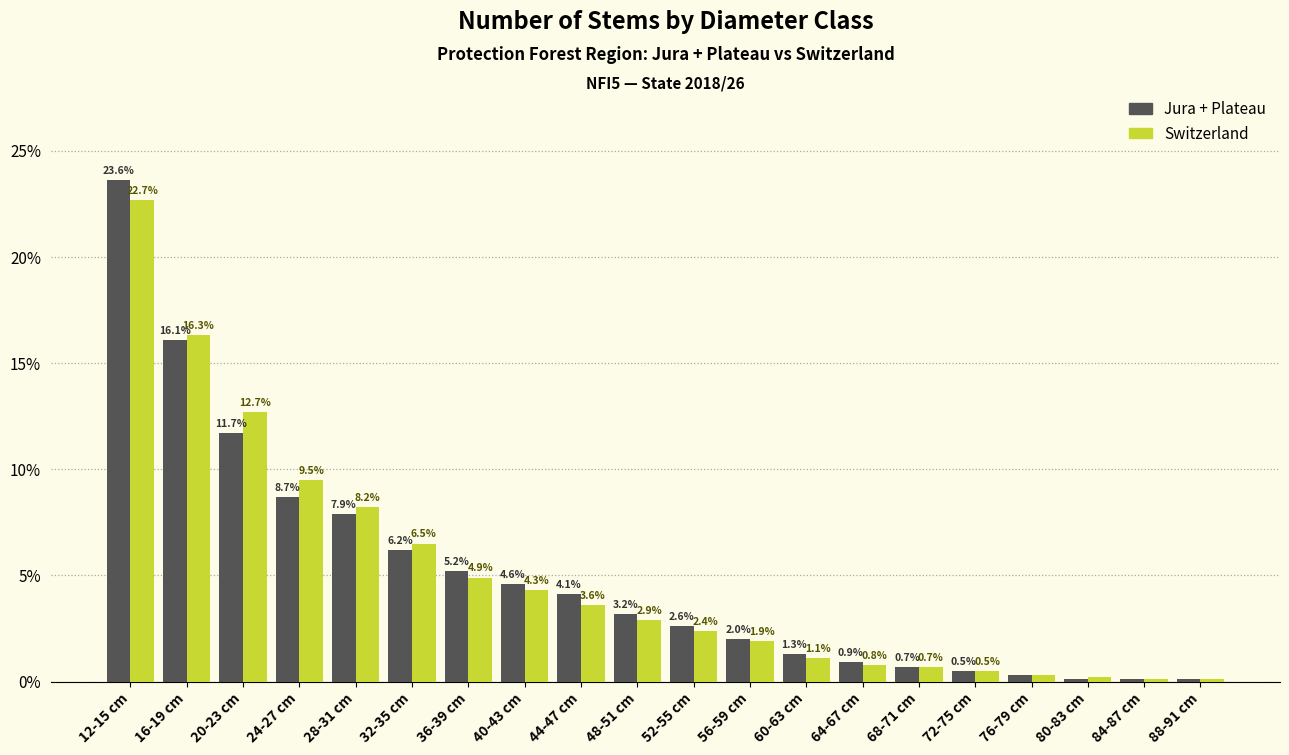

Reading right to left, what are all the values shown in this chart?

Jura + Plateau: 88-91 cm=0.1	84-87 cm=0.1	80-83 cm=0.1	76-79 cm=0.3	72-75 cm=0.5	68-71 cm=0.7	64-67 cm=0.9	60-63 cm=1.3	56-59 cm=2.0	52-55 cm=2.6	48-51 cm=3.2	44-47 cm=4.1	40-43 cm=4.6	36-39 cm=5.2	32-35 cm=6.2	28-31 cm=7.9	24-27 cm=8.7	20-23 cm=11.7	16-19 cm=16.1	12-15 cm=23.6
Switzerland: 88-91 cm=0.1	84-87 cm=0.1	80-83 cm=0.2	76-79 cm=0.3	72-75 cm=0.5	68-71 cm=0.7	64-67 cm=0.8	60-63 cm=1.1	56-59 cm=1.9	52-55 cm=2.4	48-51 cm=2.9	44-47 cm=3.6	40-43 cm=4.3	36-39 cm=4.9	32-35 cm=6.5	28-31 cm=8.2	24-27 cm=9.5	20-23 cm=12.7	16-19 cm=16.3	12-15 cm=22.7